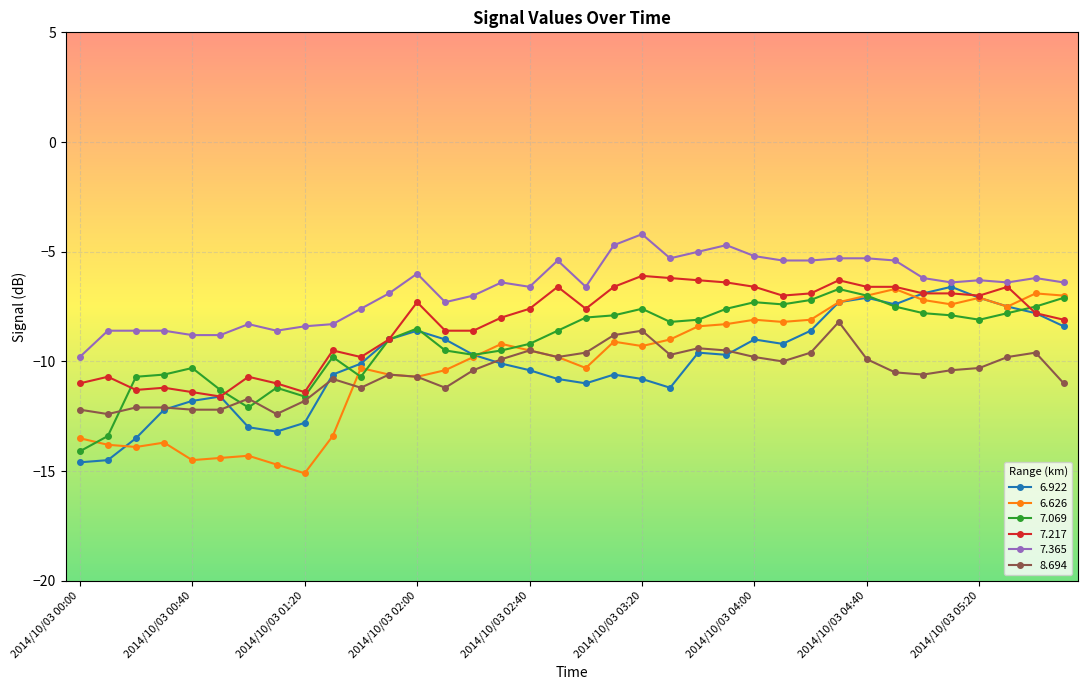

How many series are shown in this chart?

6